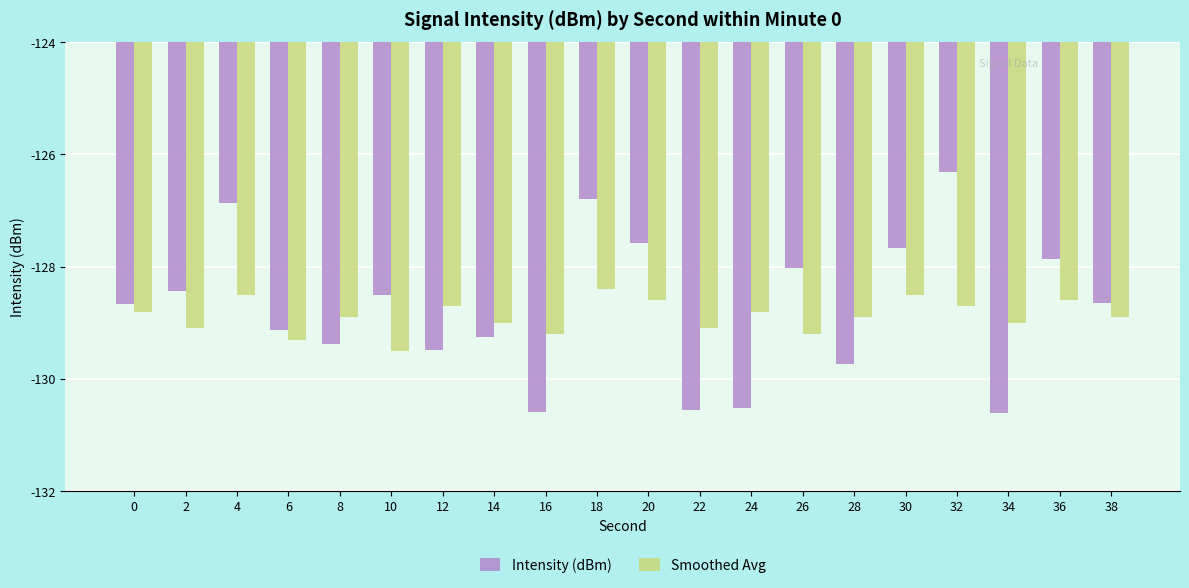

The value of Intensity (dBm) at 38 is -50.7. True or false?

False